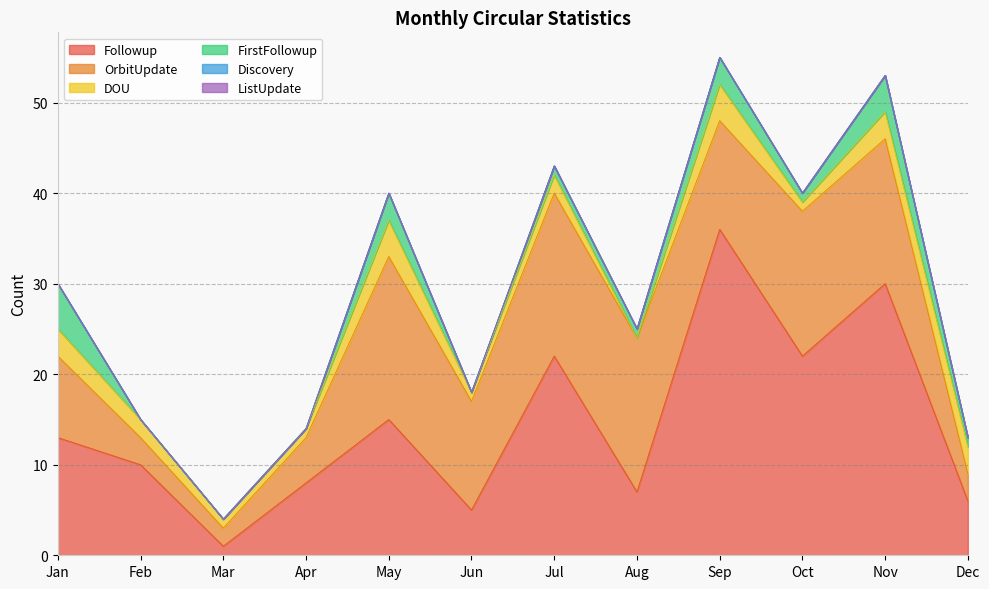

Is the value of Followup at Jul greater than the value of FirstFollowup at Dec?

Yes